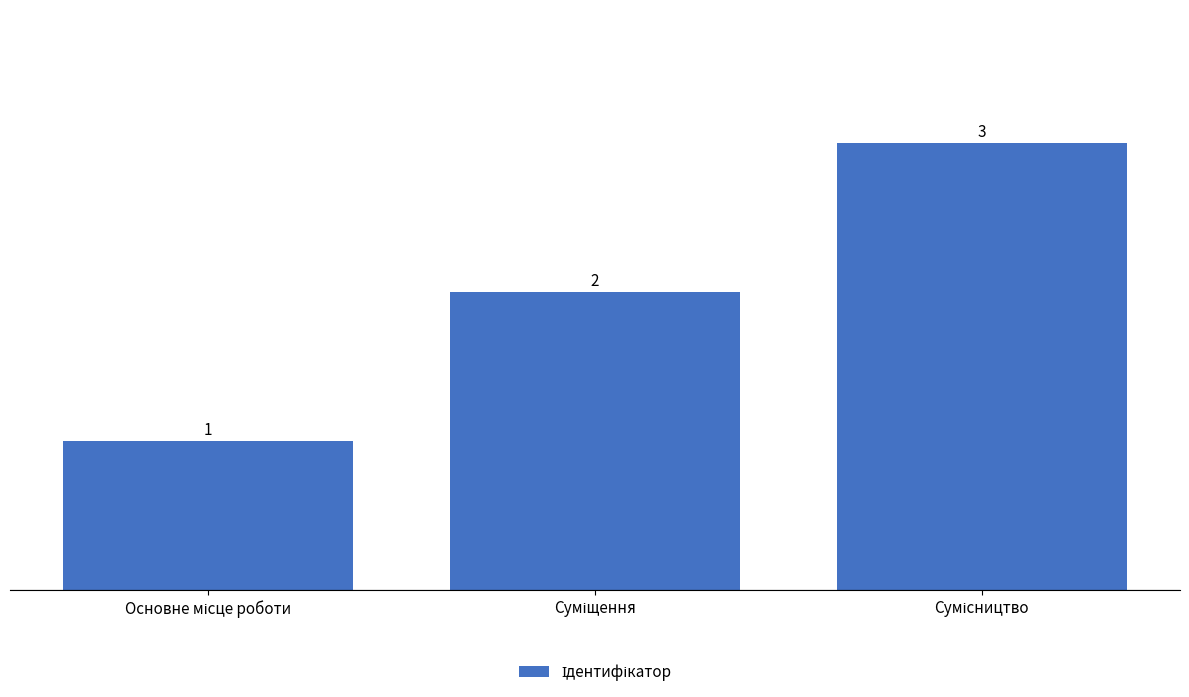

What is the greatest value displayed?

3